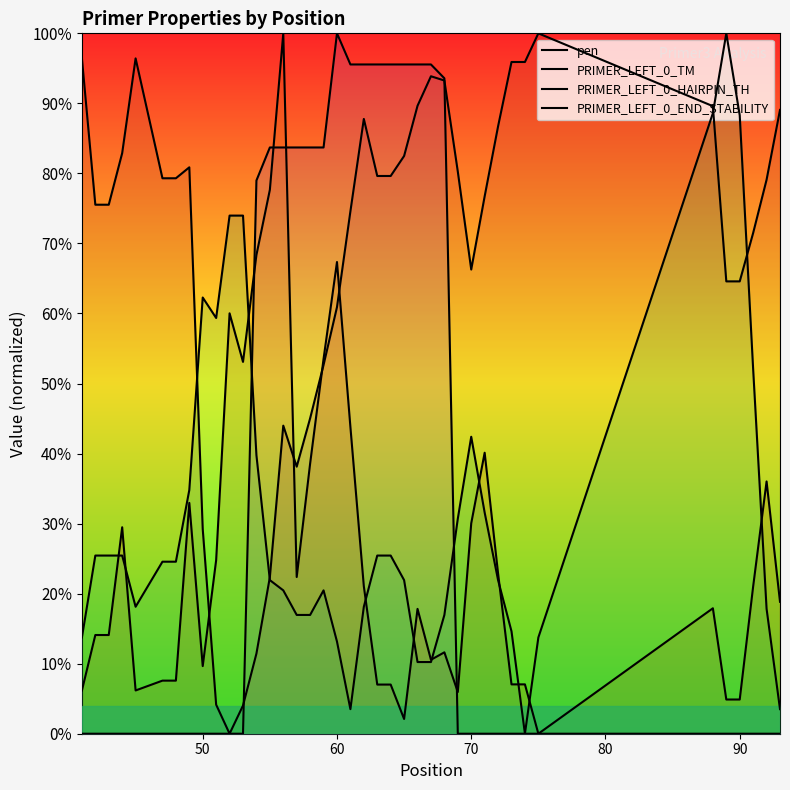

The value of PRIMER_LEFT_0_TM at 100 is 11.2. True or false?

False